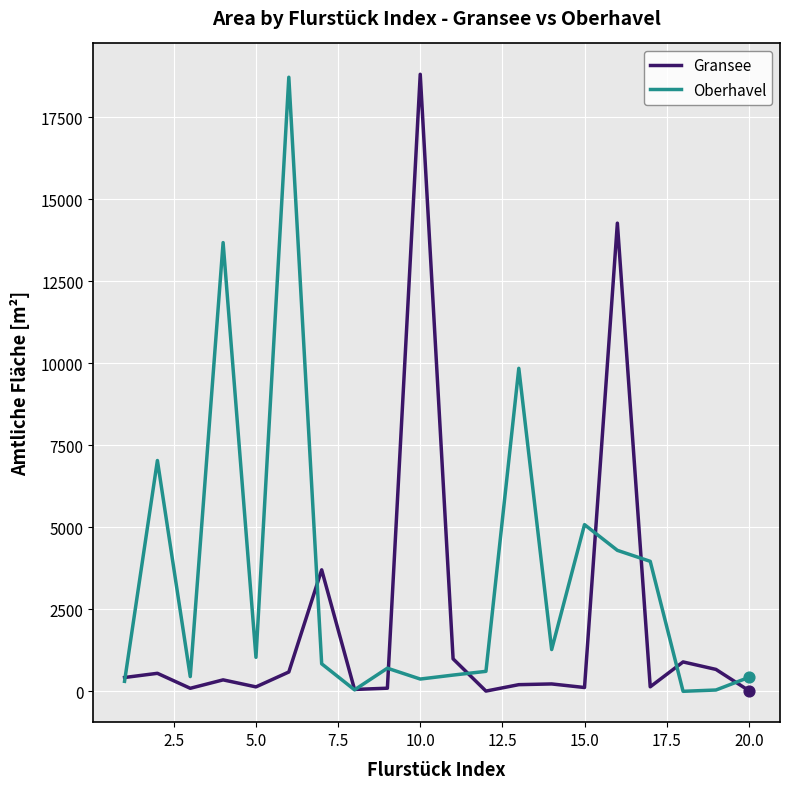

Which series has the largest total across all categories?

Oberhavel